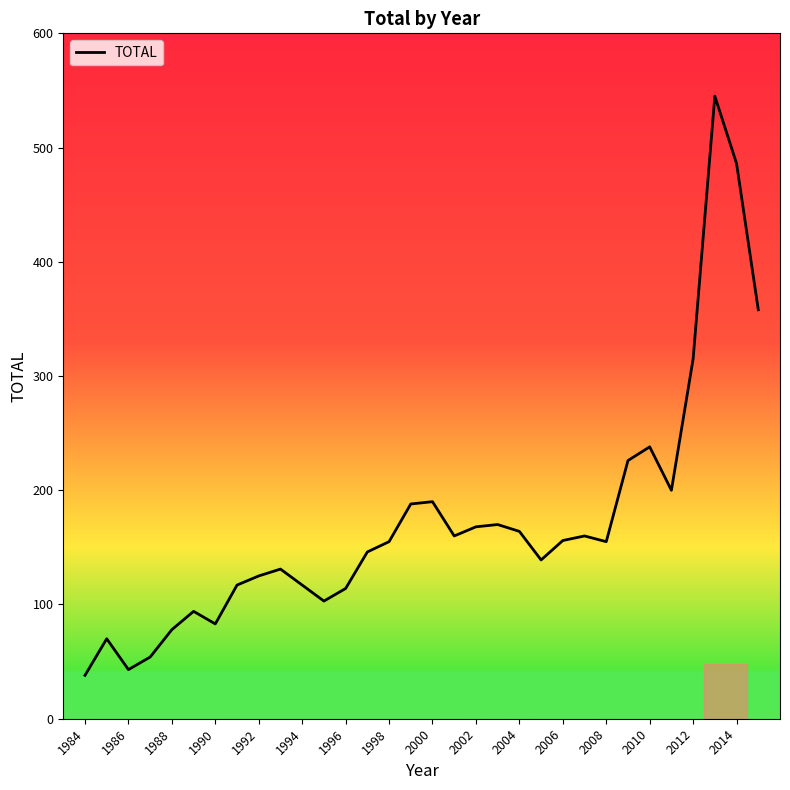

What is the difference between the maximum and minimum values?

507